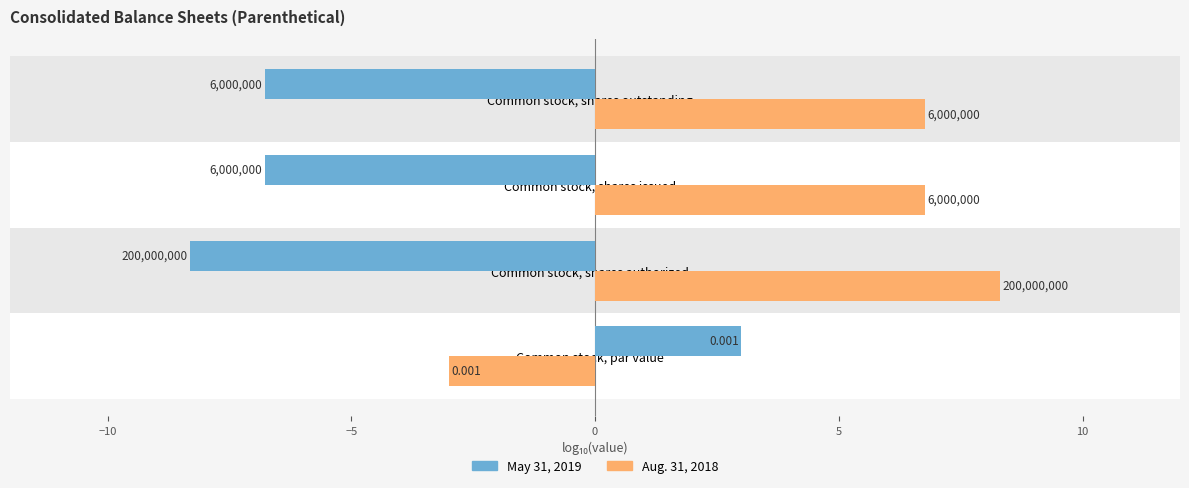

Reading right to left, transcribe all the data shown in this chart.

May 31, 2019: -6.8	-6.8	-8.3	3.0
Aug. 31, 2018: 6.8	6.8	8.3	-3.0